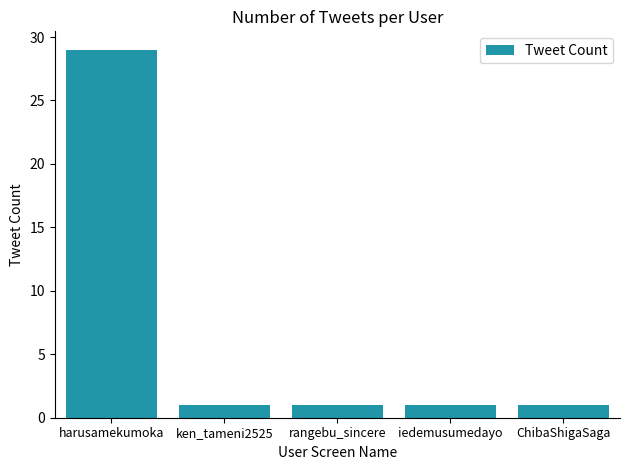

What is the value of the 3rd bar from the left?

1